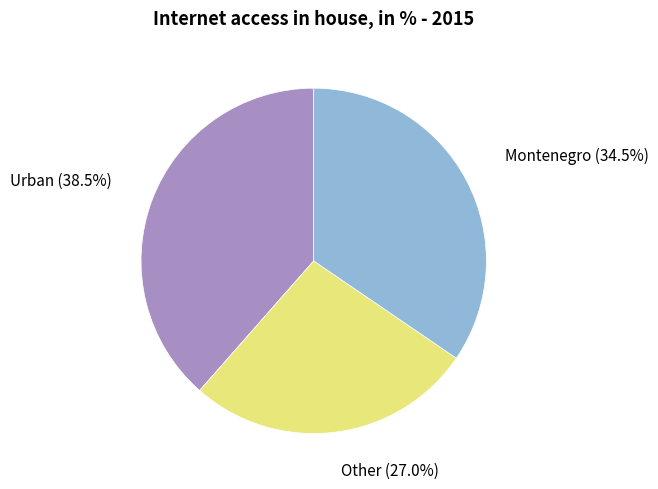

Combined, do Urban and Montenegro account for over 50%?

Yes